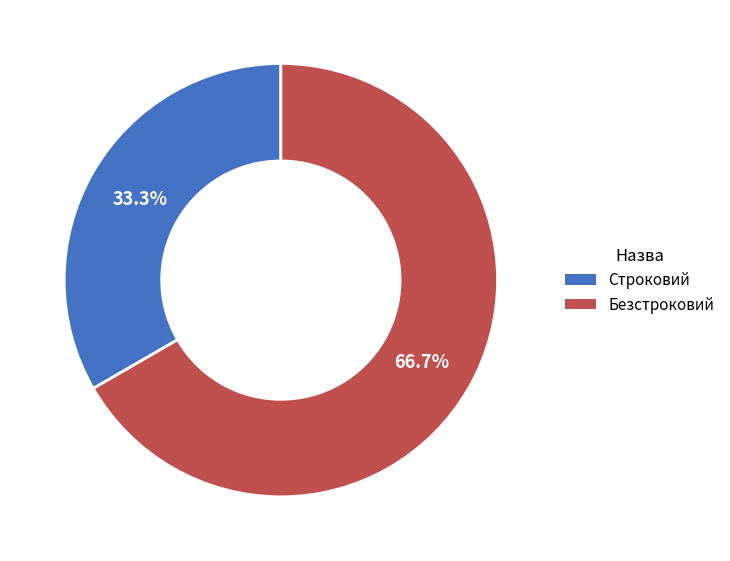

To the nearest percent, what is the difference between the Безстроковий and Строковий slice percentages?

33%